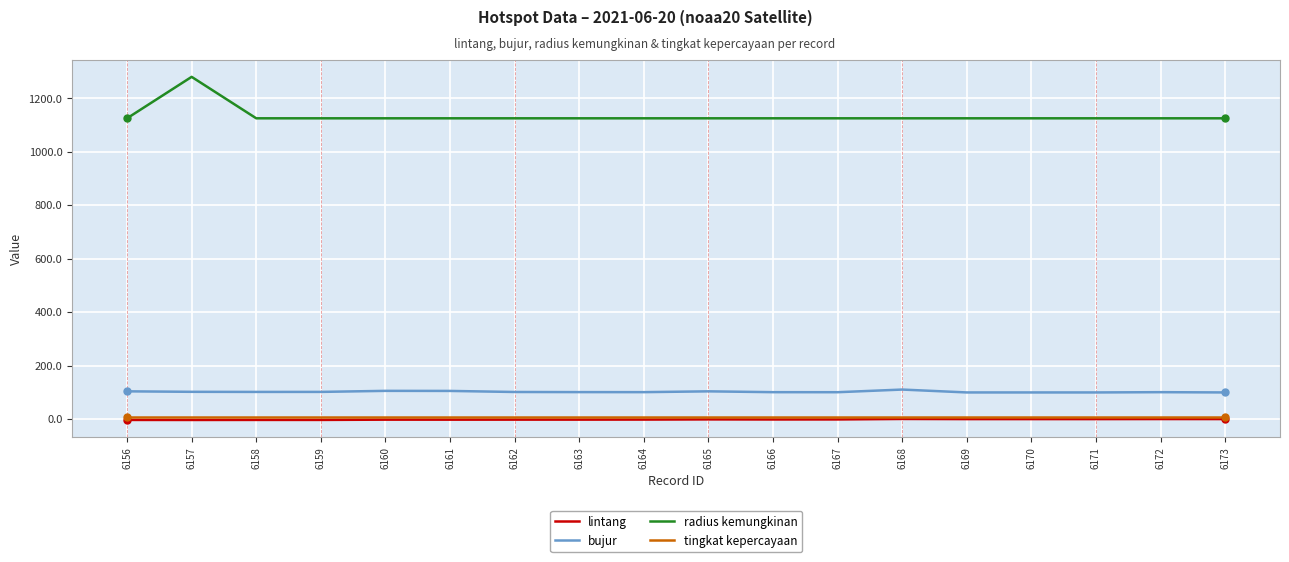

What is the minimum value shown in the chart?

-3.2